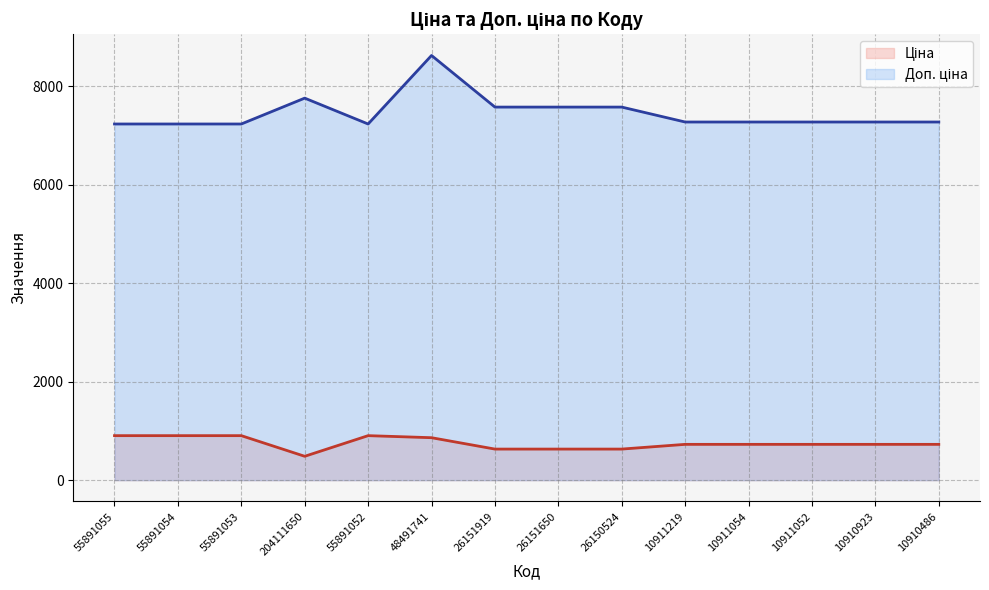

At which label does Доп. ціна first exceed 7277?

204111650